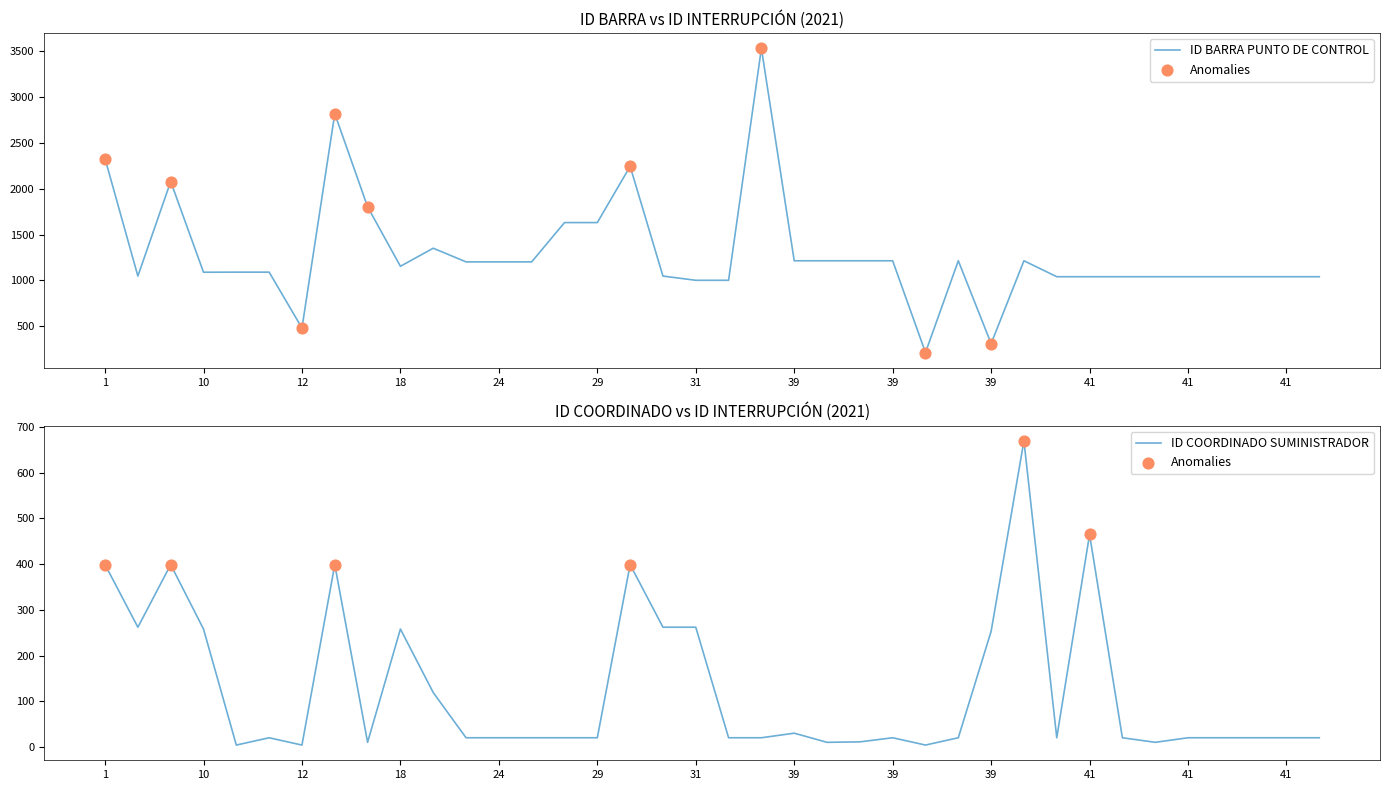

Which series reaches the maximum Y coordinate?

ID BARRA PUNTO DE CONTROL